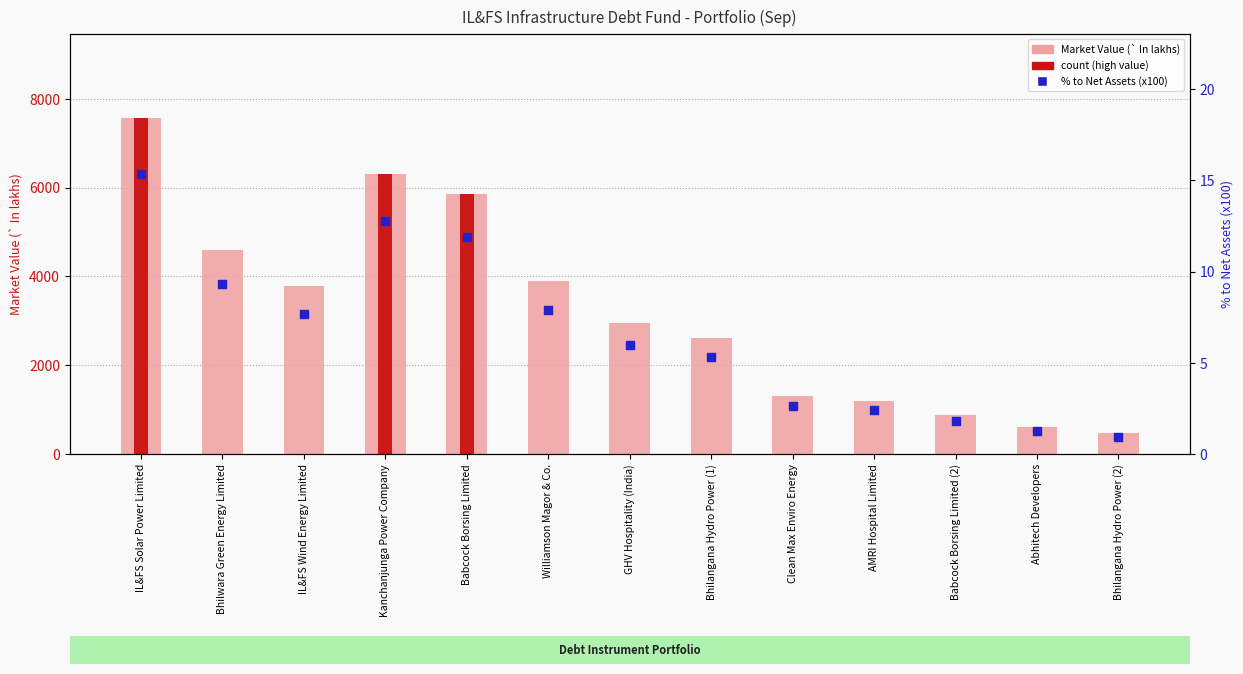

Which series has the largest Y range (max minus min)?

Market Value (` In lakhs)